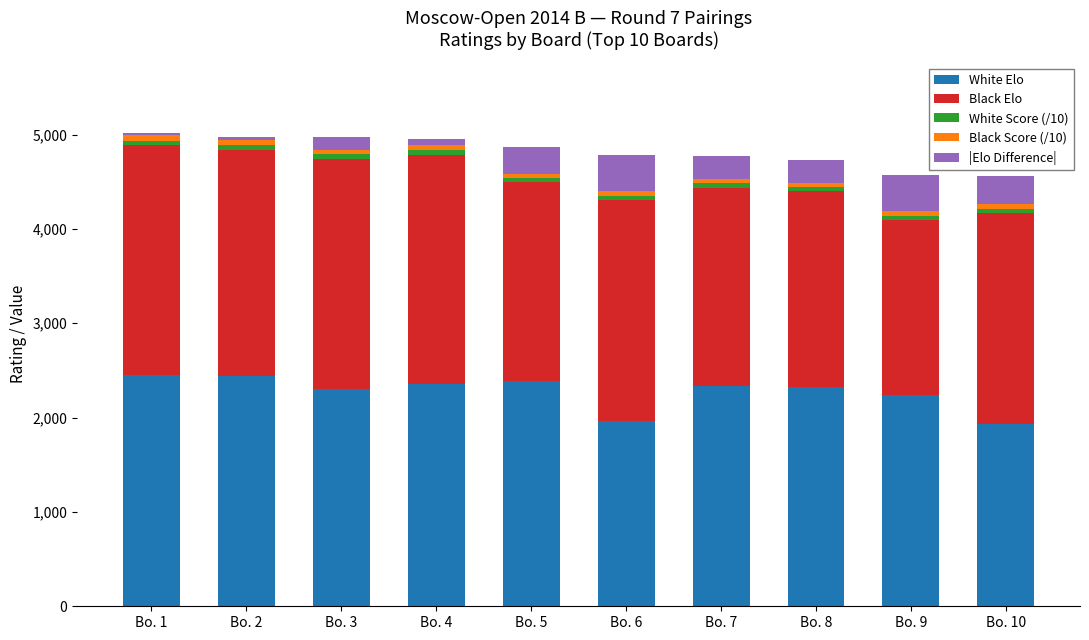

What is the difference between the maximum and second lowest values in the White Elo series?

489